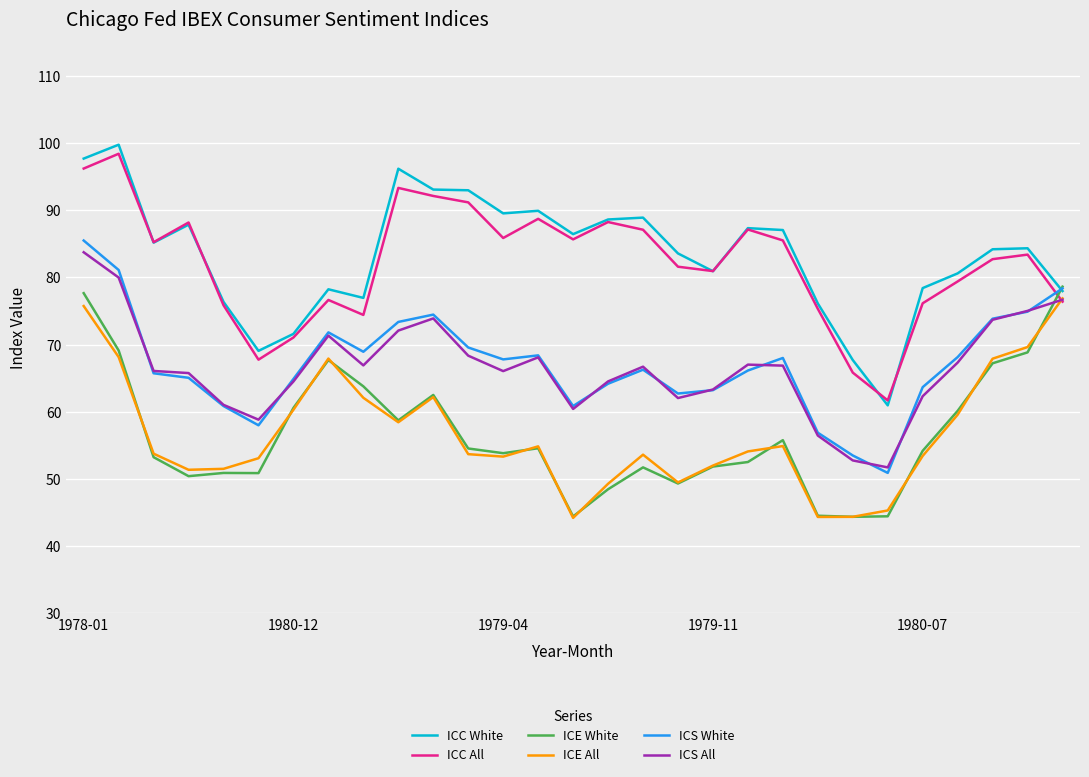

True or false: ICE White and ICC All intersect in this chart.

True